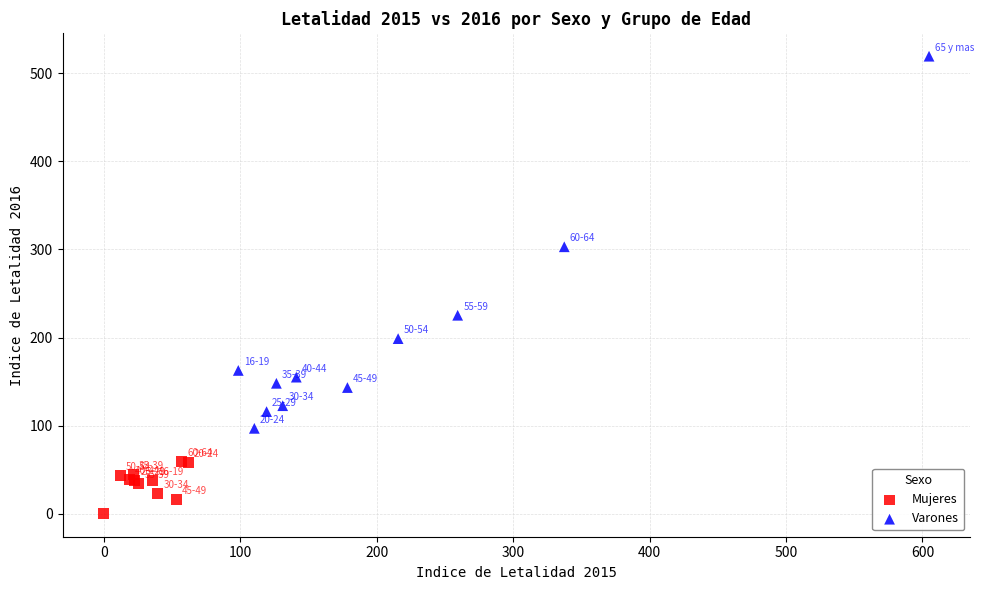

What are all the series names shown in the legend?

Mujeres, Varones